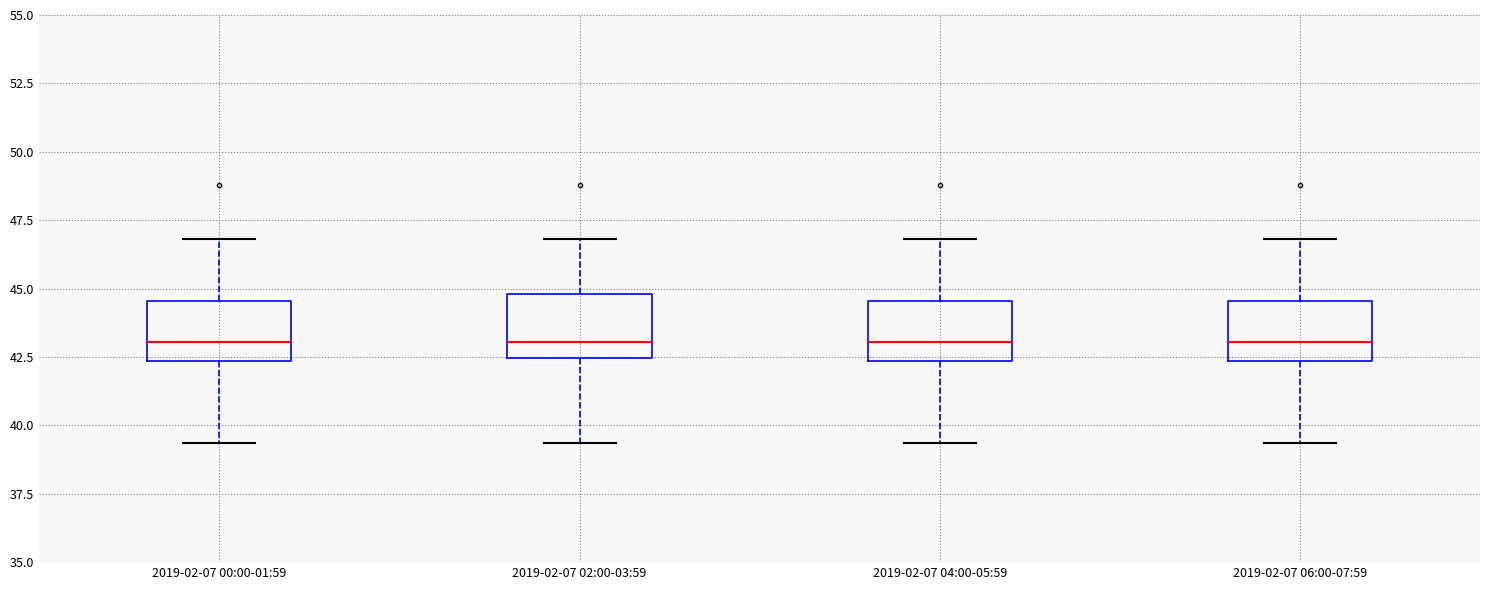

Where does the median line of the box for 2019-02-07 04:00-05:59 sit on the y-axis? The values are not printed on the chart, so give them approximately, as read against the axis.

43.0